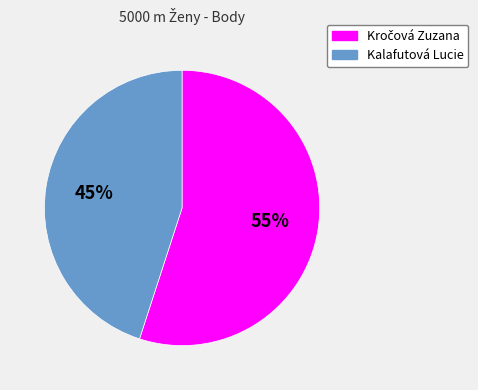

To the nearest percent, what is the average slice percentage?

50%